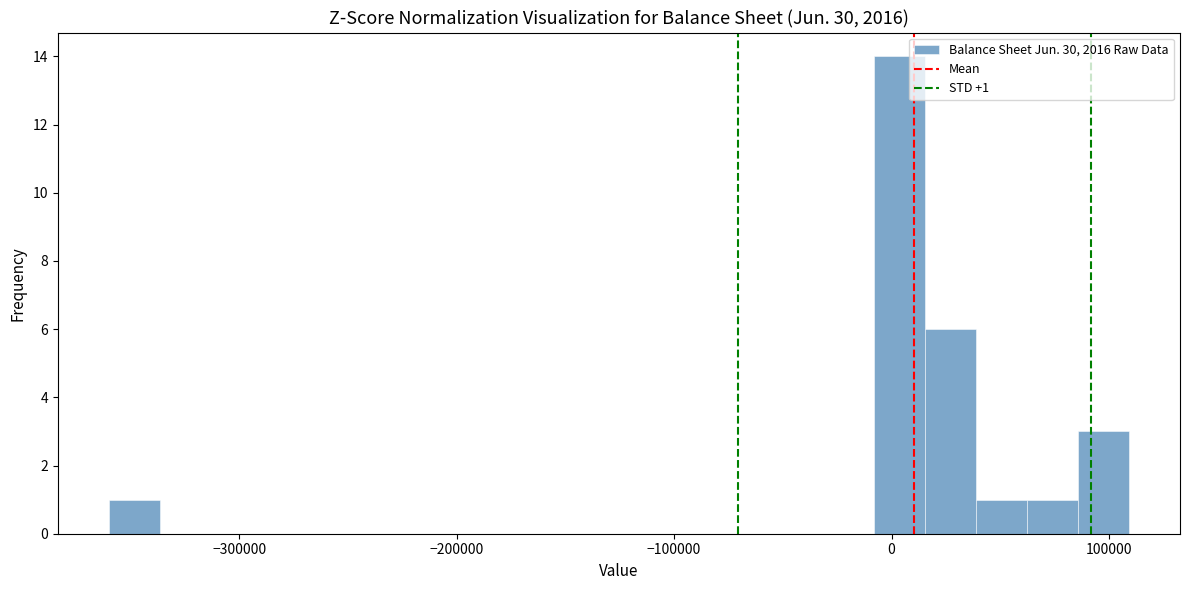

Around what value on the x-axis is the tallest bar? Give the approximate position of its centre, as read against the axis.

0